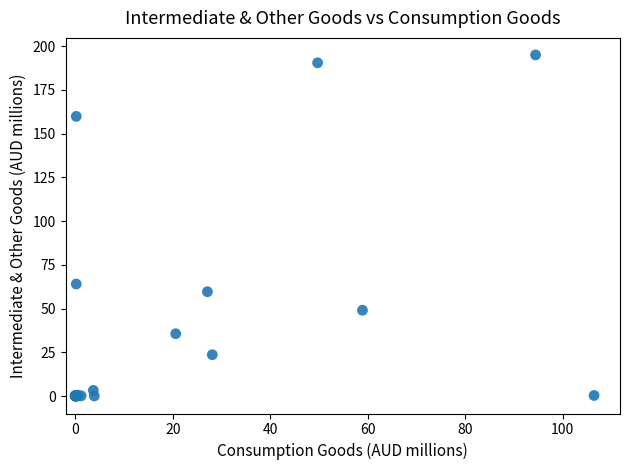

What Y value in the scatter plot is closest to 97?

64.0